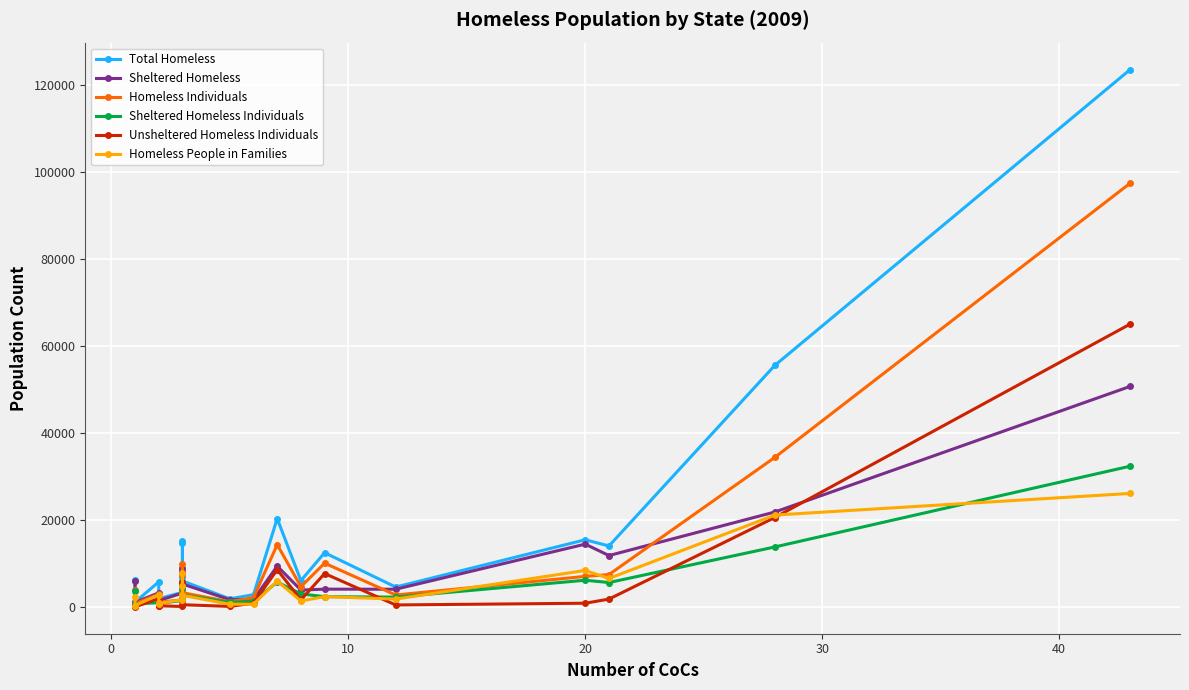

True or false: Homeless Individuals has a value of 2700 at 8.

False